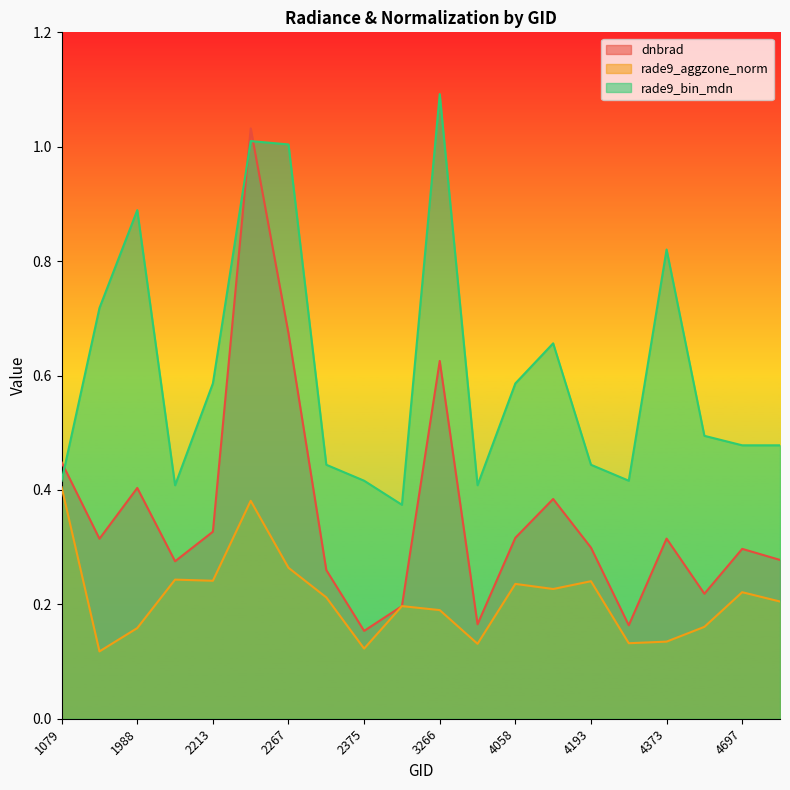

Reading right to left, transcribe all the data shown in this chart.

dnbrad: 5354=0.3	4697=0.3	4409=0.2	4373=0.3	4238=0.2	4193=0.3	4157=0.4	4058=0.3	3338=0.2	3266=0.6	3185=0.2	2375=0.2	2348=0.3	2267=0.7	2249=1.0	2213=0.3	2123=0.3	1988=0.4	1115=0.3	1079=0.4
rade9_aggzone_norm: 5354=0.2	4697=0.2	4409=0.2	4373=0.1	4238=0.1	4193=0.2	4157=0.2	4058=0.2	3338=0.1	3266=0.2	3185=0.2	2375=0.1	2348=0.2	2267=0.3	2249=0.4	2213=0.2	2123=0.2	1988=0.2	1115=0.1	1079=0.4
rade9_bin_mdn: 5354=0.5	4697=0.5	4409=0.5	4373=0.8	4238=0.4	4193=0.4	4157=0.7	4058=0.6	3338=0.4	3266=1.1	3185=0.4	2375=0.4	2348=0.4	2267=1.0	2249=1.0	2213=0.6	2123=0.4	1988=0.9	1115=0.7	1079=0.4